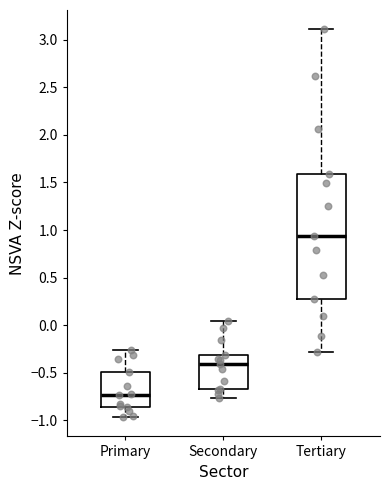

Reading left to right, read every box against the y-axis: the position of its median line, the range the box covers, and the ends of its whiskers. The values are not printed on the chart, so give them approximately, as read against the axis.

Primary: median -0.75, box -0.85 to -0.50, whiskers -0.95 to -0.25
Secondary: median -0.40, box -0.65 to -0.30, whiskers -0.75 to 0.05
Tertiary: median 0.95, box 0.25 to 1.60, whiskers -0.30 to 3.10